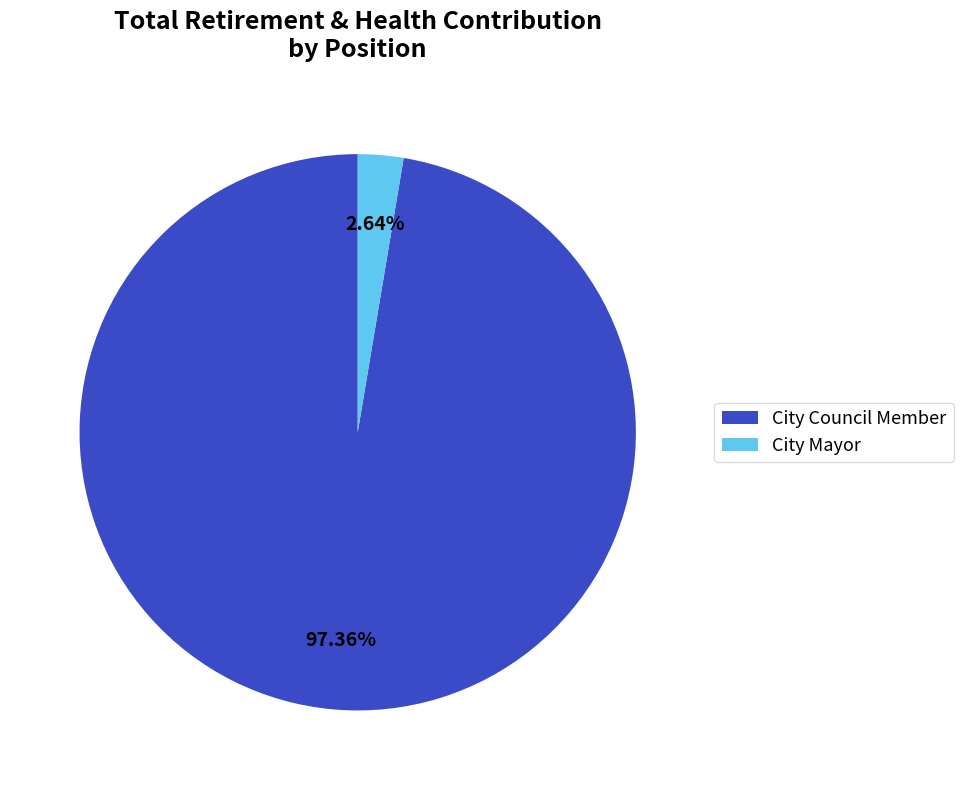

What is the majority slice?

City Council Member